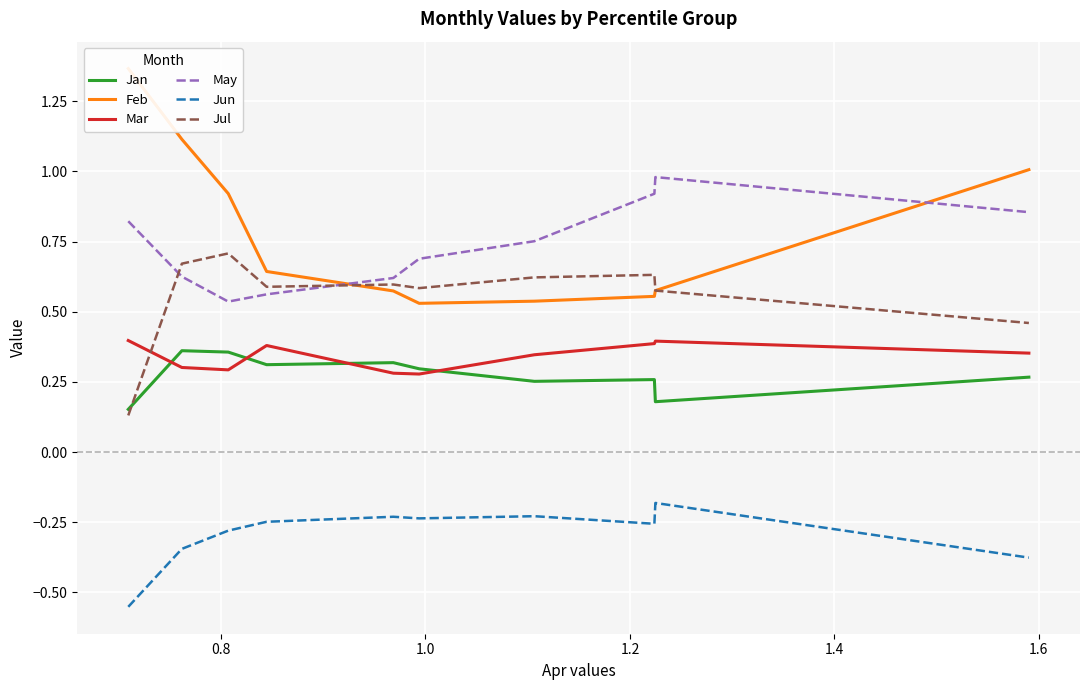

True or false: May and Jan cross at least once.

False